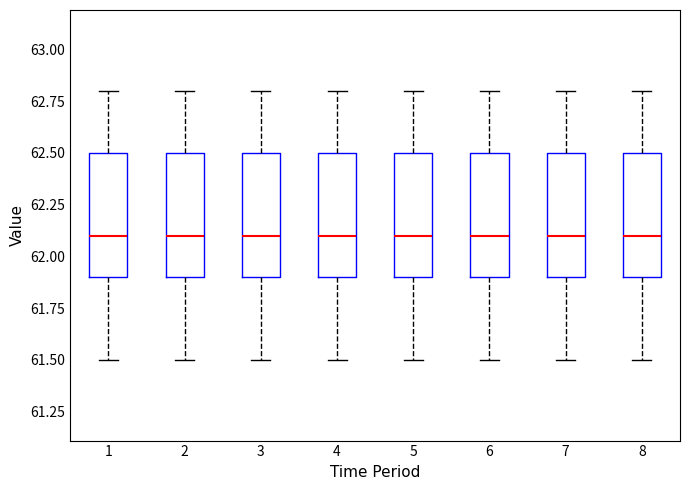

Where does the median line of the box at x = 7 sit on the y-axis? The values are not printed on the chart, so give them approximately, as read against the axis.

62.1